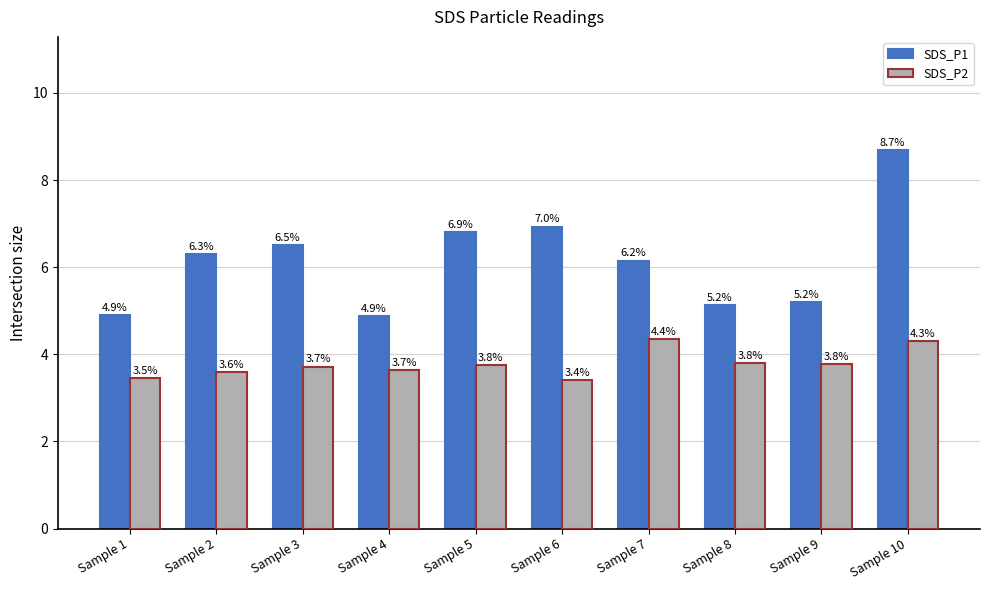

How many bars are there in each group?

2